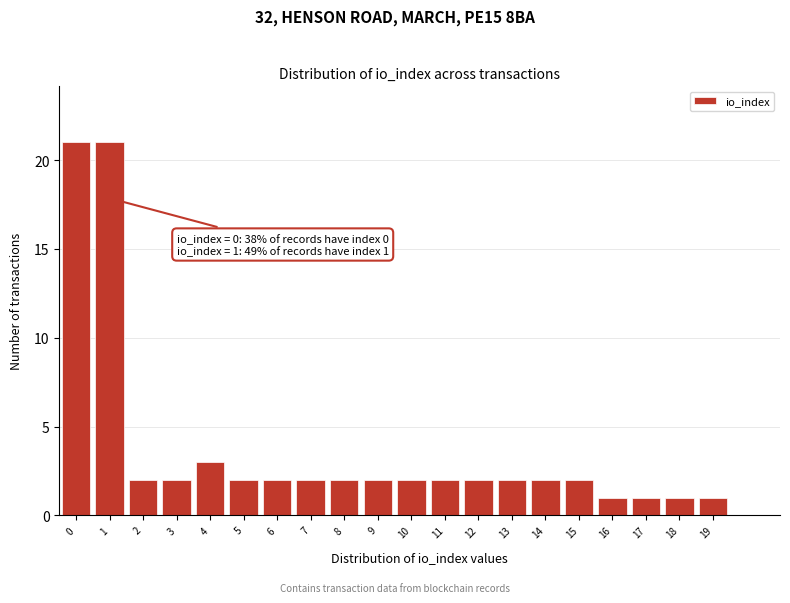

Reading right to left, list all the values displayed in this chart.

1	1	1	1	2	2	2	2	2	2	2	2	2	2	2	3	2	2	21	21